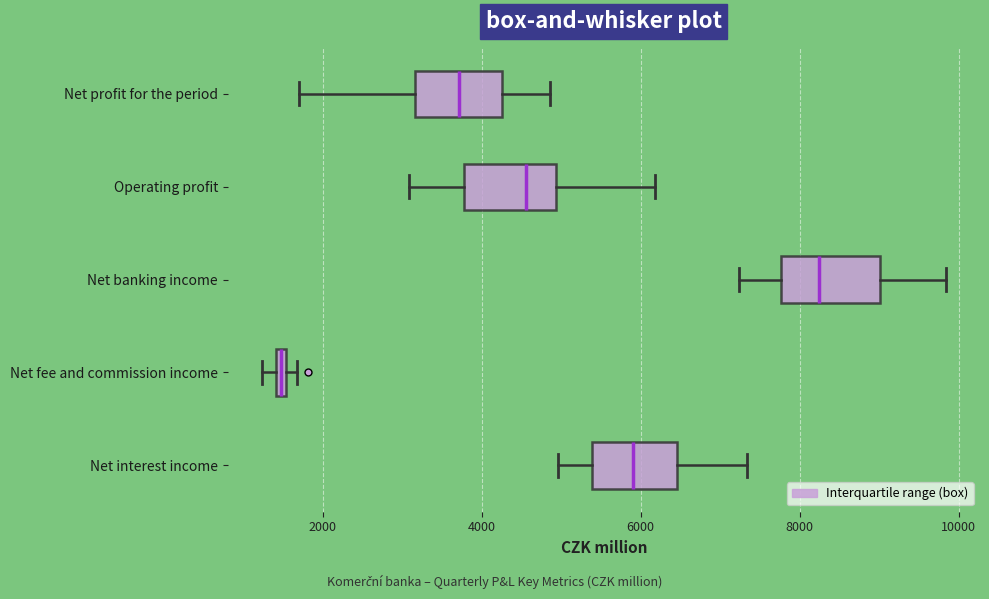

Where is the right edge of the box for Net profit for the period on the x-axis? The values are not printed on the chart, so give them approximately, as read against the axis.

4200